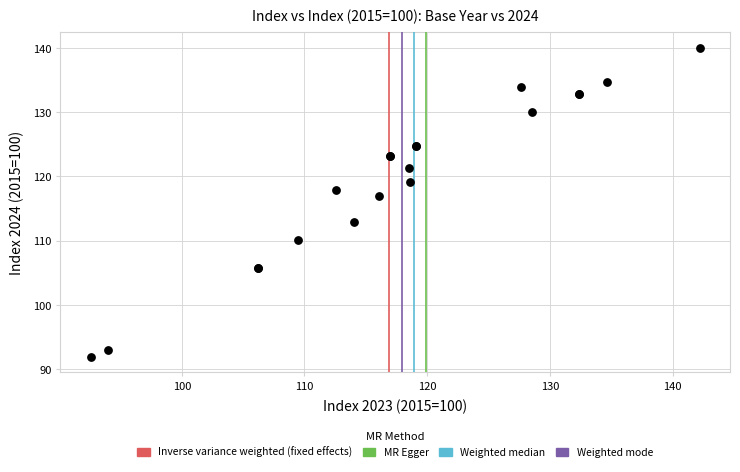

What Y value in the scatter plot is closest to 116?

116.9